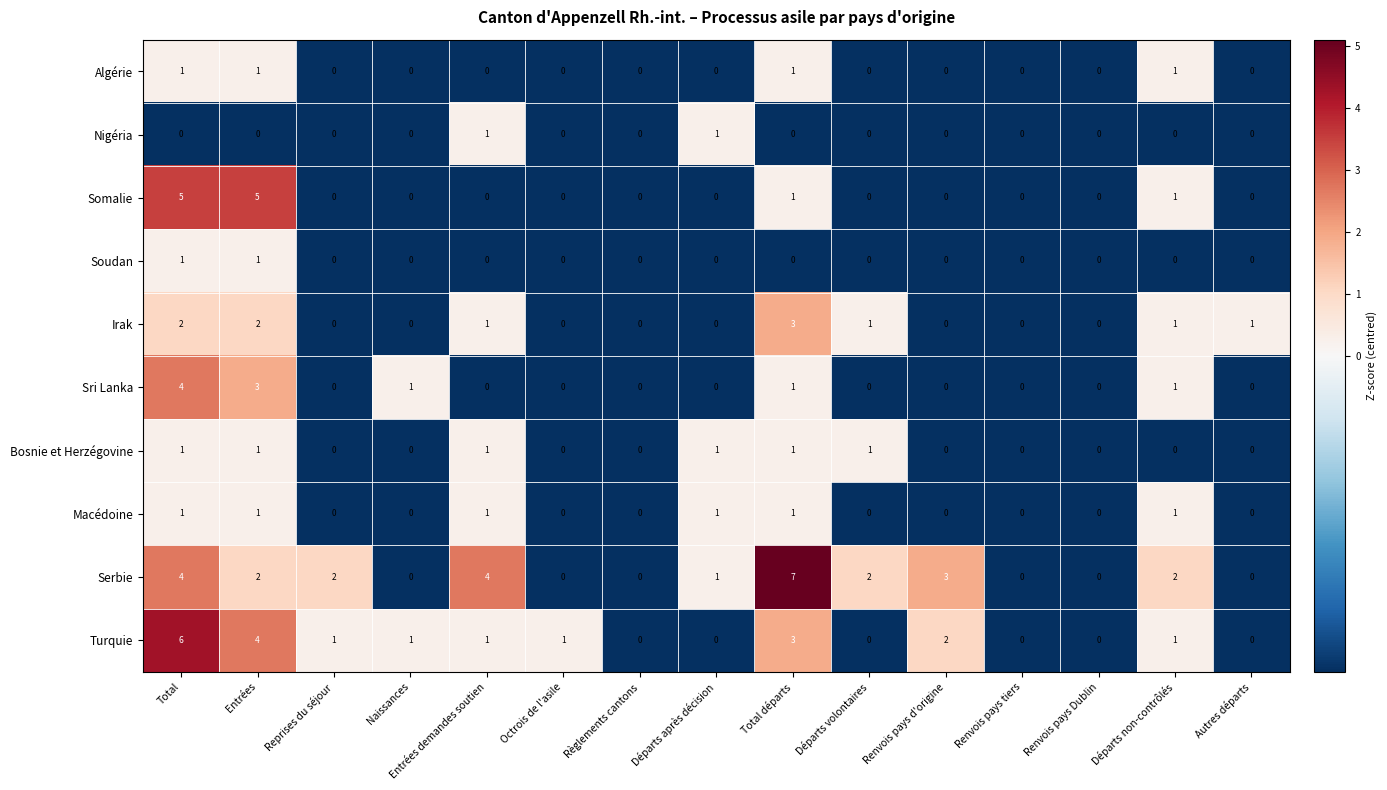

At which category is the sum across all series the highest?

Total